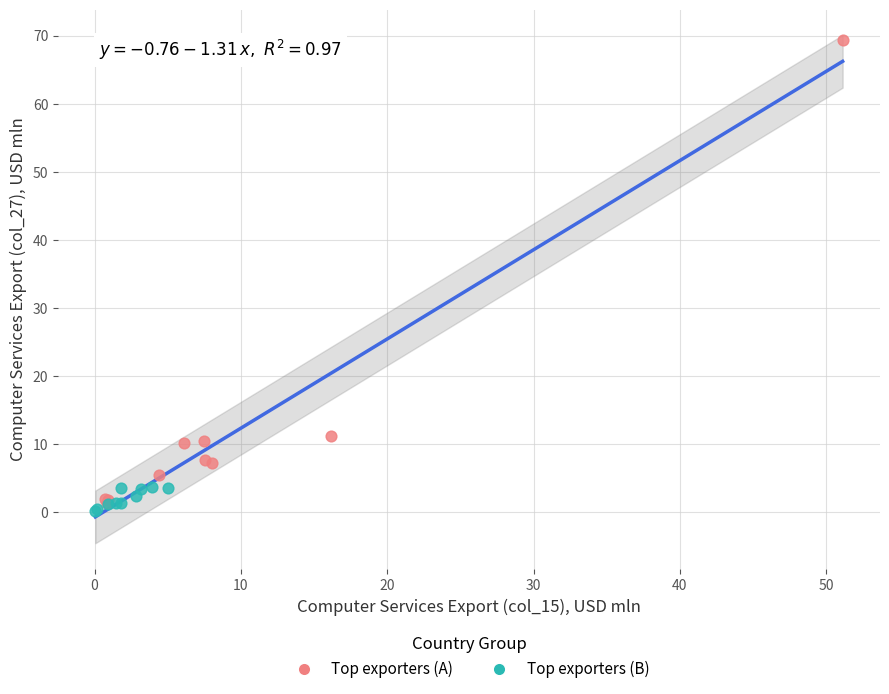

Which series has the widest spread of Y values?

Top exporters (A)